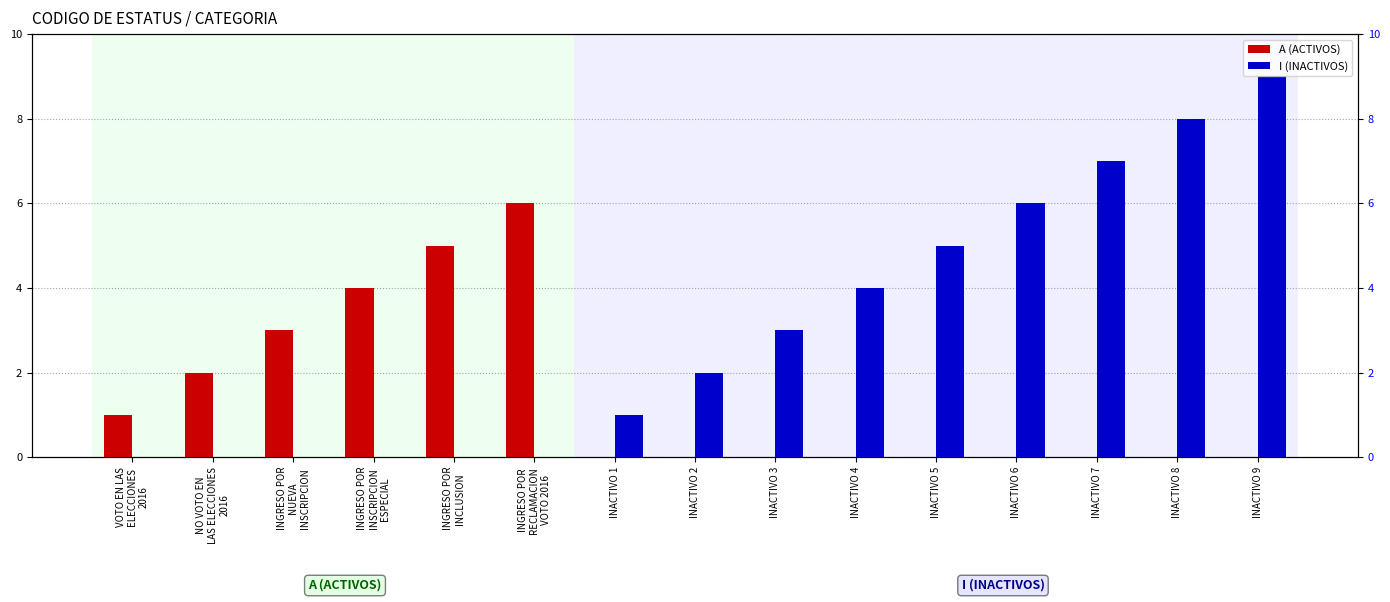

What is the maximum value shown in the chart?

9